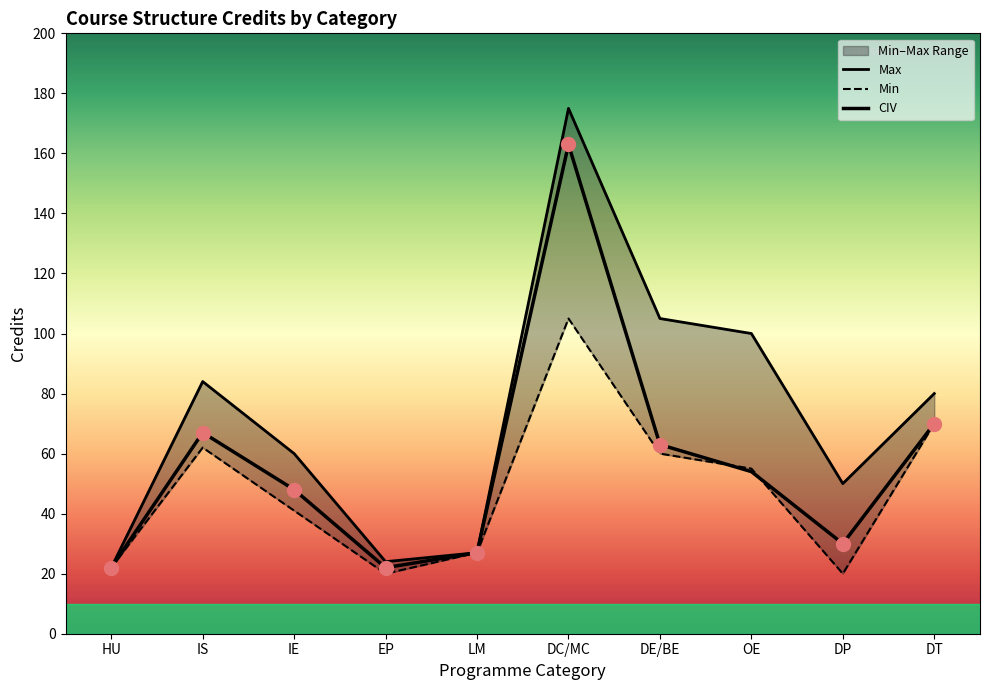

At LM, list the series in order from smallest to largest.

CIV, Min, Max